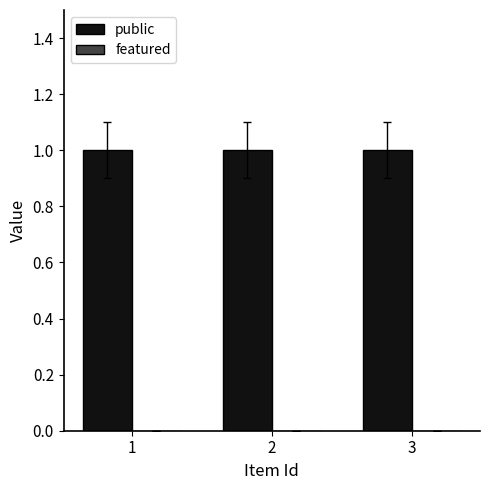

Which series has the widest spread of values?

public